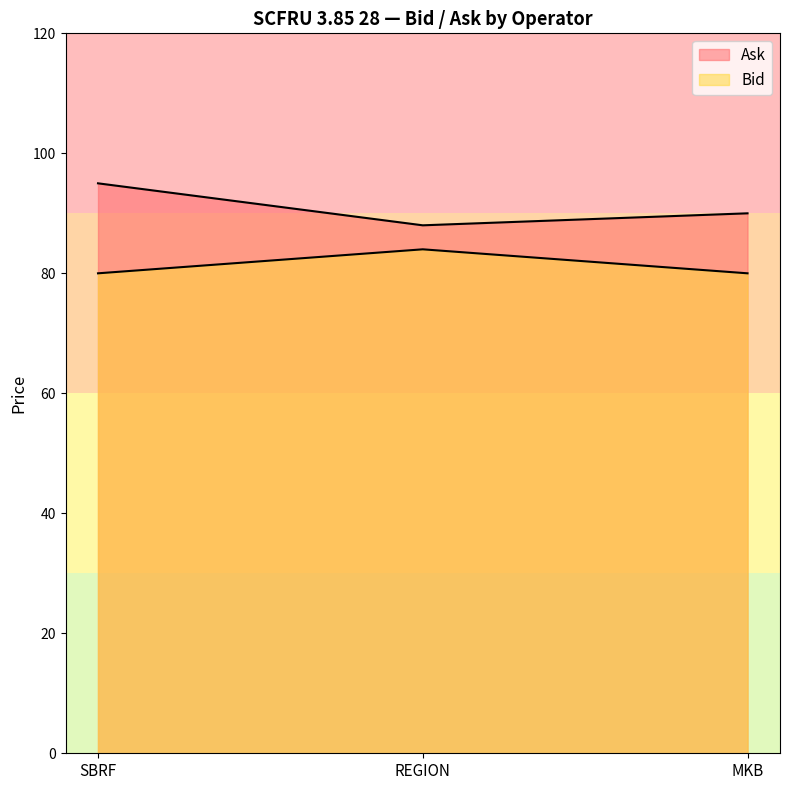

How many lines are shown in the chart?

2